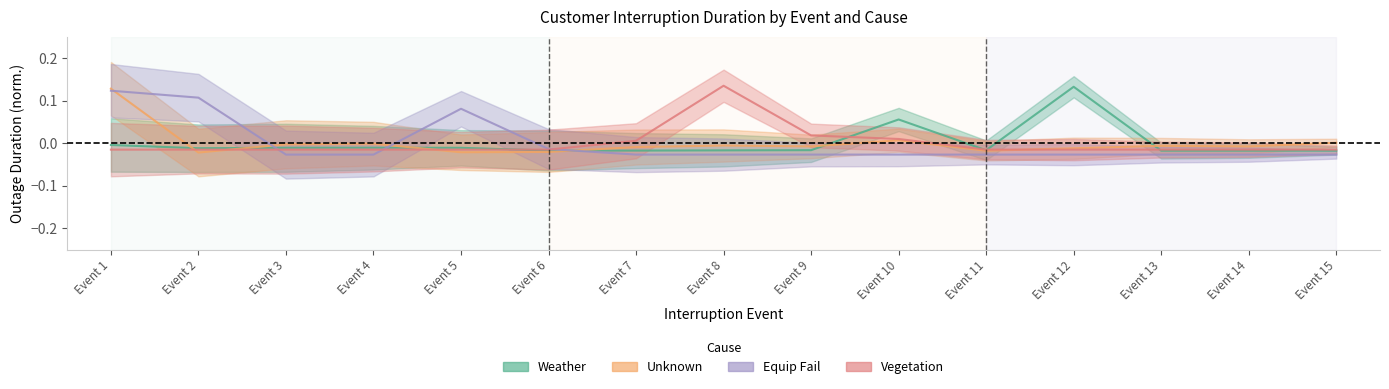

How many data points does each series have?

15